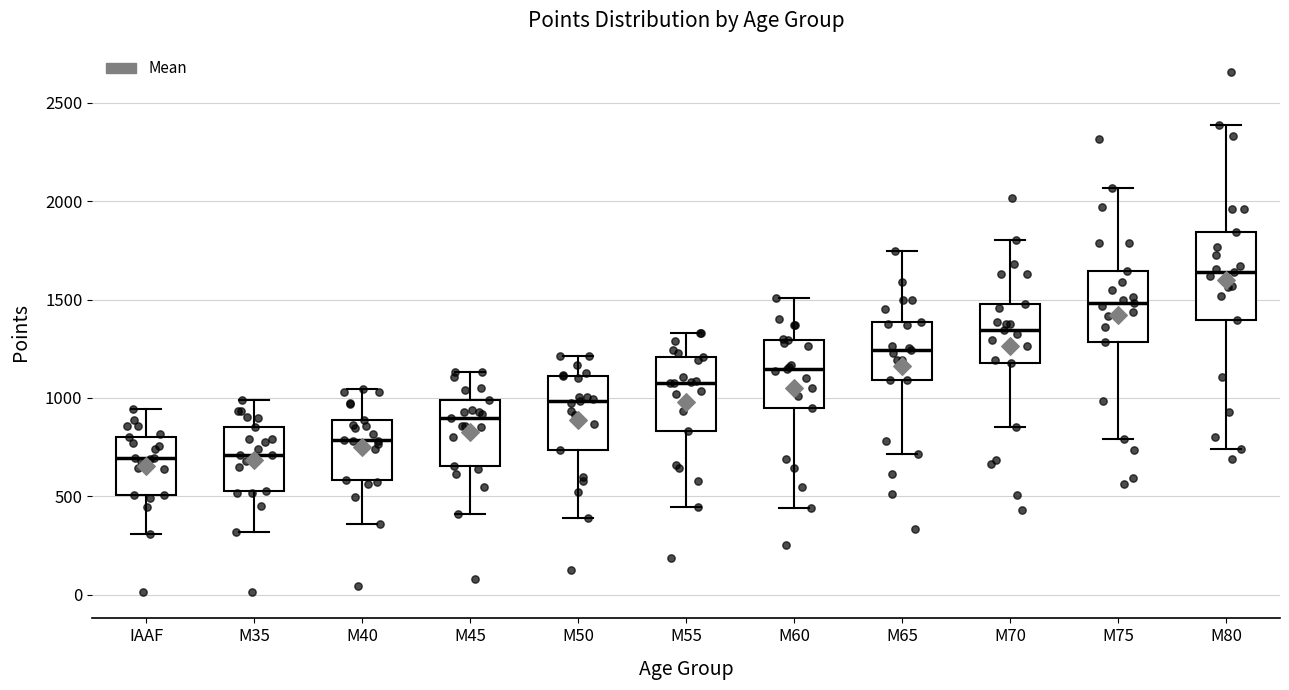

Reading left to right, read every box against the y-axis: the position of its median line, the range the box covers, and the ends of its whiskers. The values are not printed on the chart, so give them approximately, as read against the axis.

IAAF: median 700, box 500 to 800, whiskers 300 to 950
M35: median 700, box 550 to 850, whiskers 300 to 1000
M40: median 800, box 600 to 900, whiskers 350 to 1050
M45: median 900, box 650 to 1000, whiskers 400 to 1150
M50: median 1000, box 750 to 1100, whiskers 400 to 1200
M55: median 1100, box 850 to 1200, whiskers 450 to 1350
M60: median 1150, box 950 to 1300, whiskers 450 to 1500
M65: median 1250, box 1100 to 1400, whiskers 700 to 1750
M70: median 1350, box 1200 to 1500, whiskers 850 to 1800
M75: median 1500, box 1300 to 1650, whiskers 800 to 2050
M80: median 1650, box 1400 to 1850, whiskers 750 to 2400